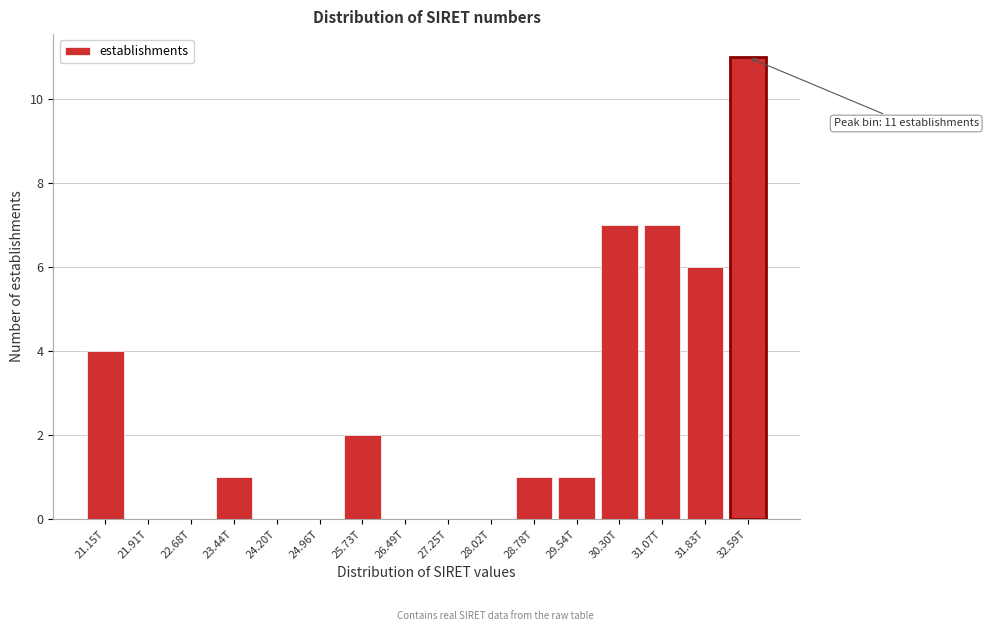

Reading left to right, transcribe all the data shown in this chart.

21.15T=4	21.91T=0	22.68T=0	23.44T=1	24.20T=0	24.96T=0	25.73T=2	26.49T=0	27.25T=0	28.02T=0	28.78T=1	29.54T=1	30.30T=7	31.07T=7	31.83T=6	32.59T=11